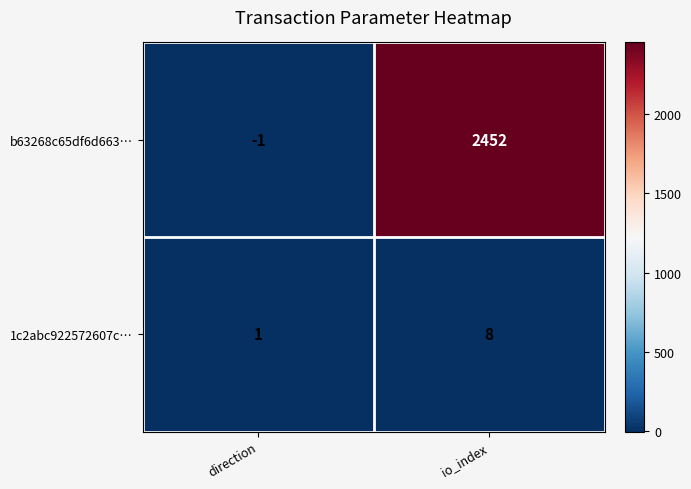

Which series changed the most between direction and io_index?

b63268c65df6d663…